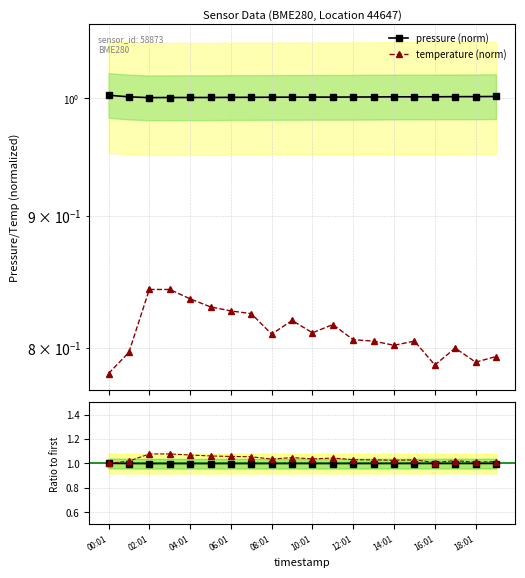

At which category does pressure ratio reach its first local valley?

02:01